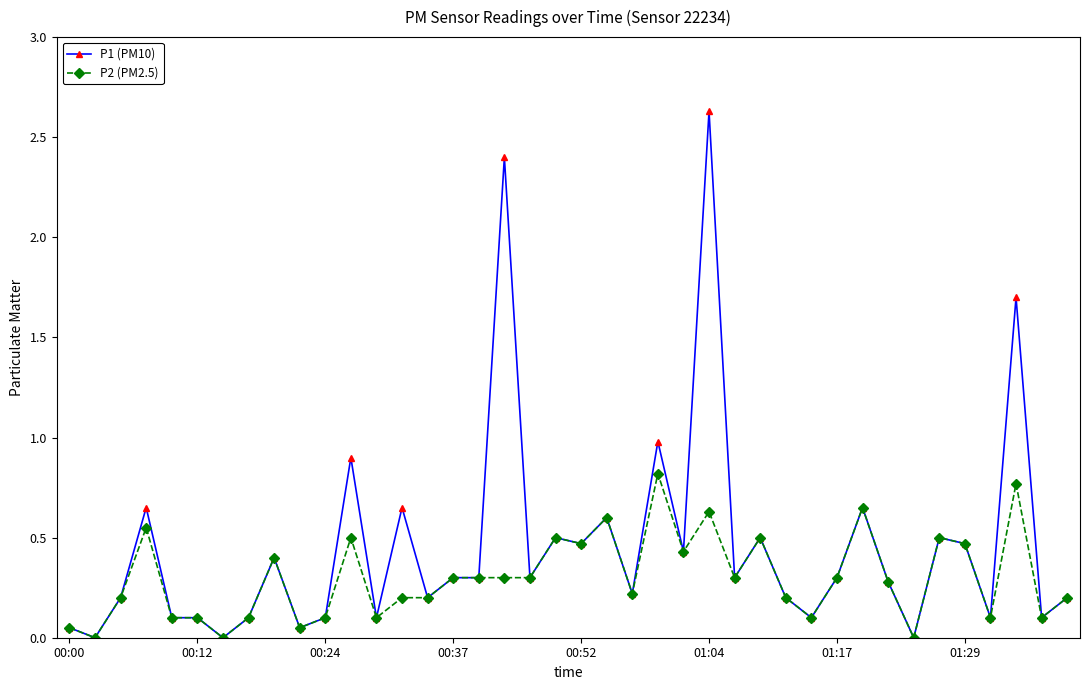

True or false: P1 (PM10) has more than 2 interior local peaks.

True